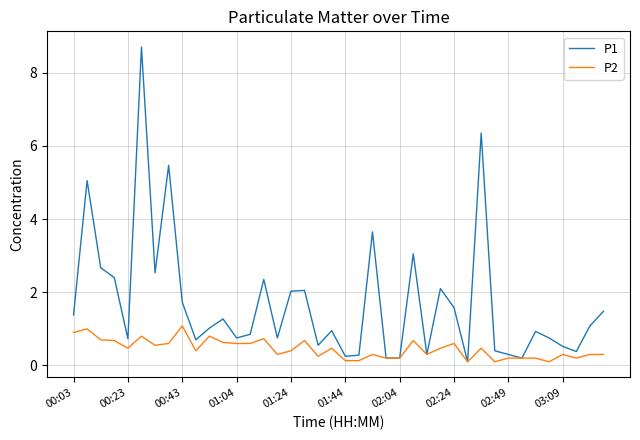

Which series has the largest range (max minus min)?

P1